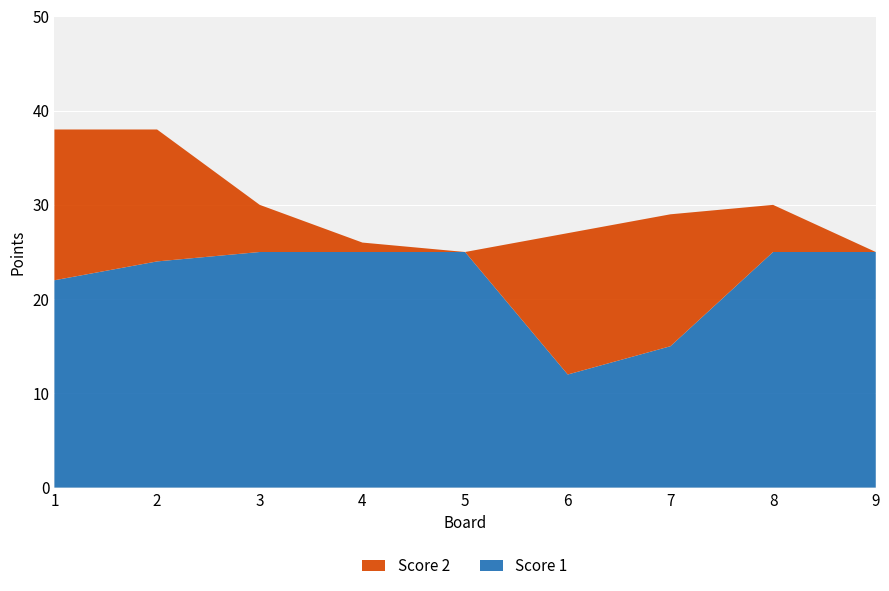

Reading left to right, transcribe all the data shown in this chart.

Score 1: 22	24	25	25	25	12	15	25	25
Score 2: 16	14	5	1	0	15	14	5	0